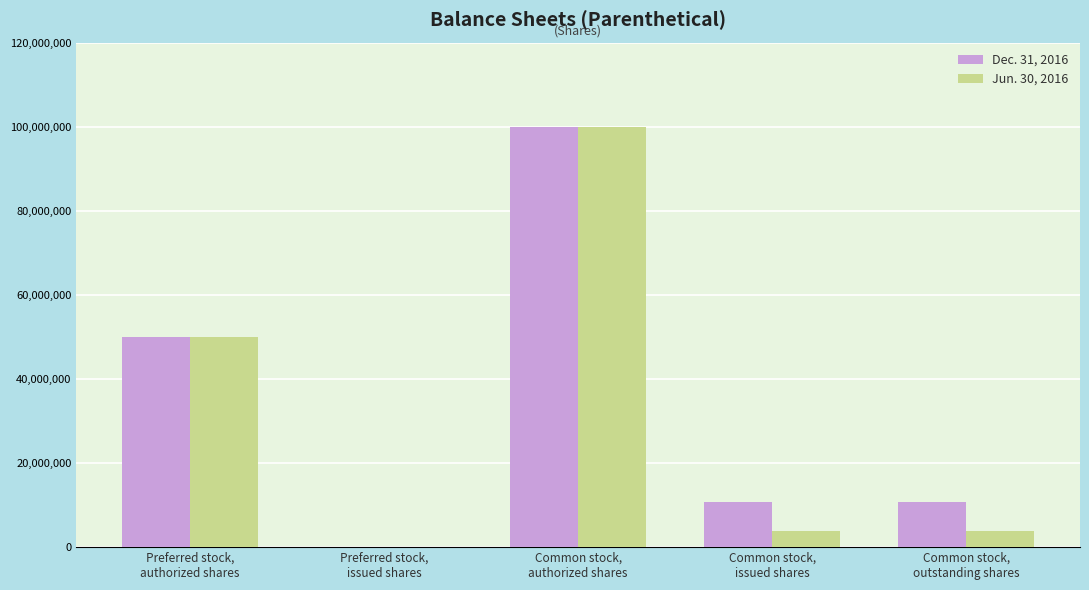

What is the average value of the Jun. 30, 2016 series?

31496778